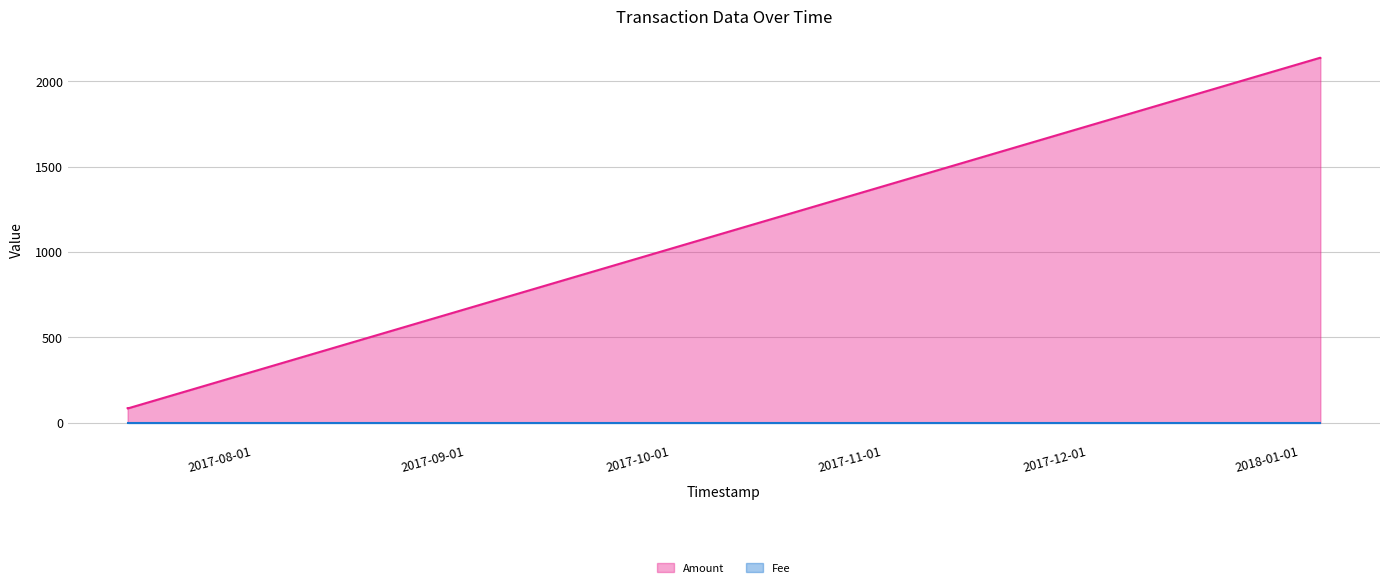

What is the maximum value shown in the chart?

2139.2